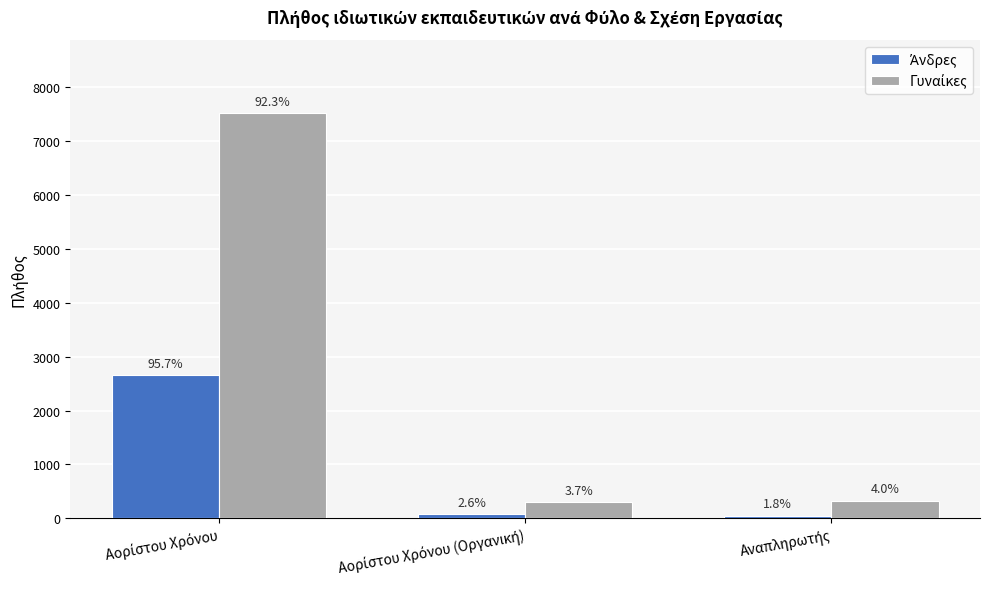

Does the chart contain stacked bars?

No